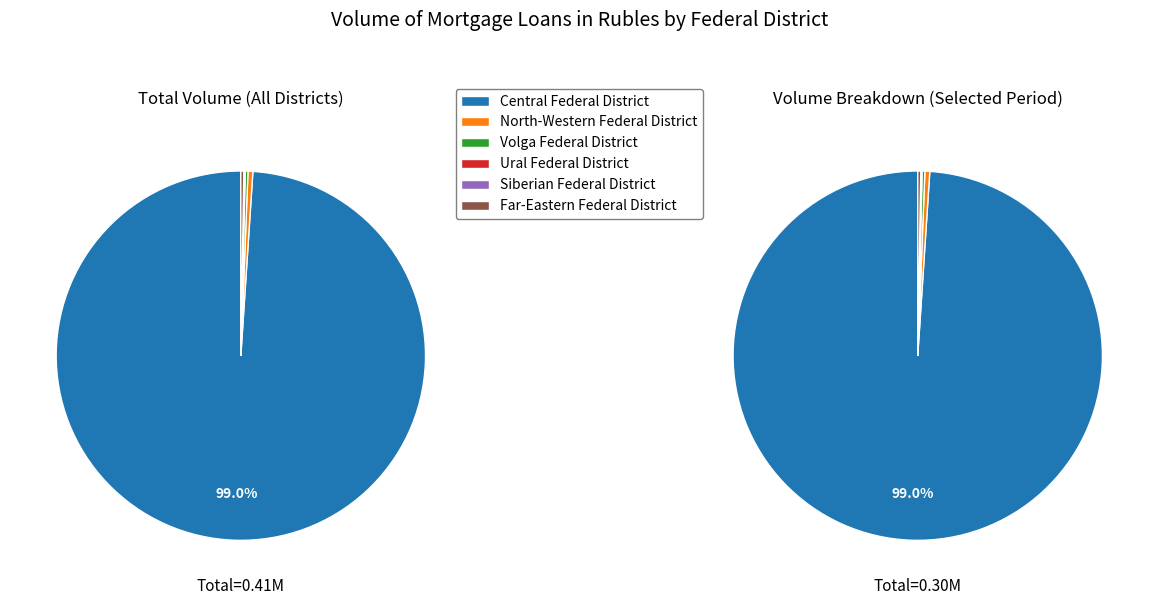

True or false: Ural Federal District accounts for 0% of the total.

True